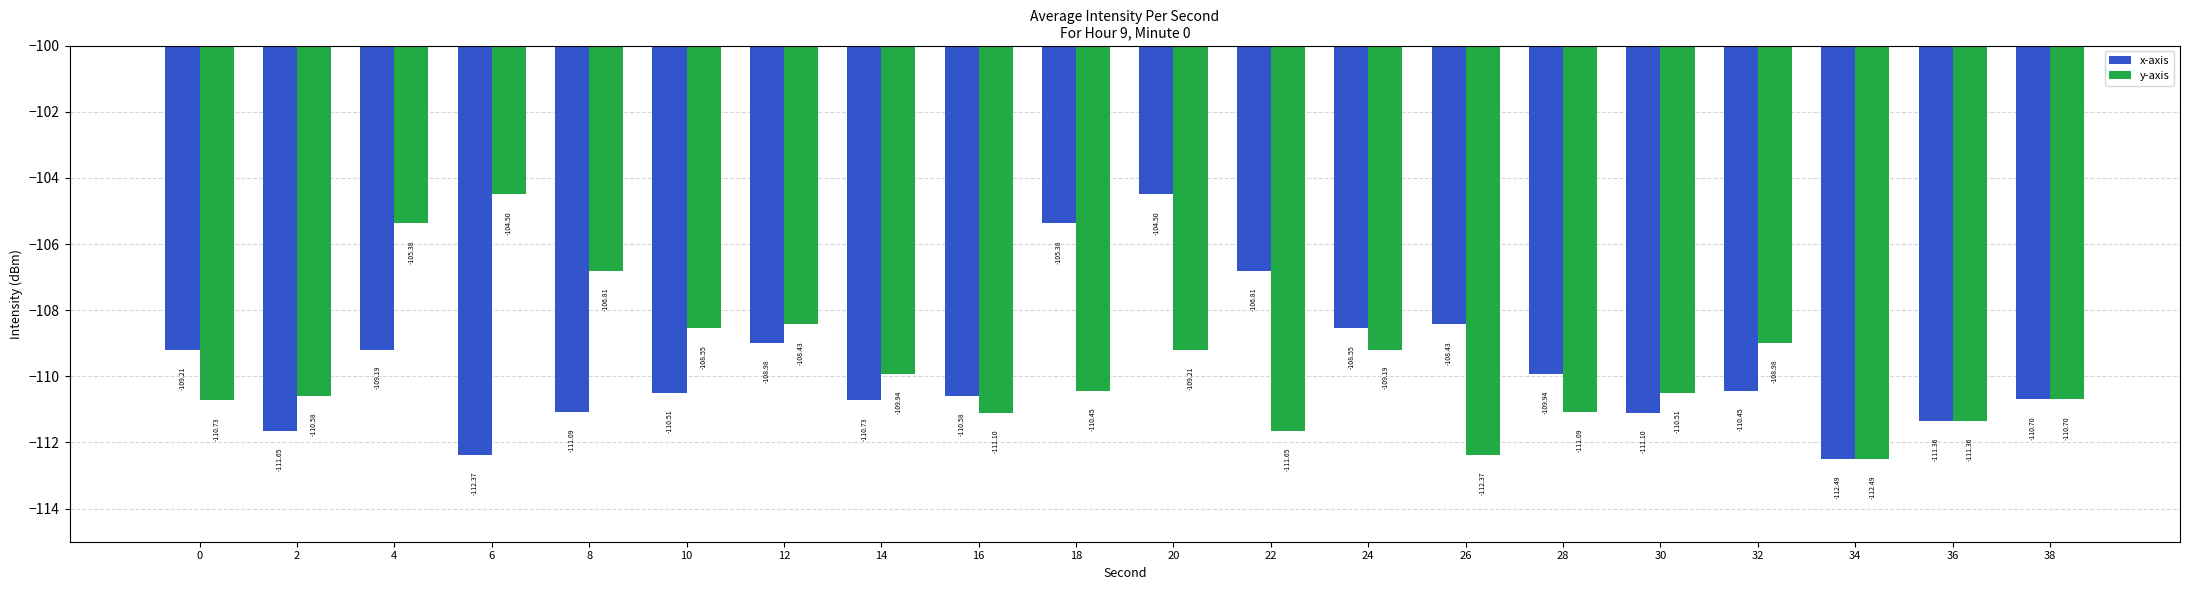

At which label is x-axis closest to -108?

26